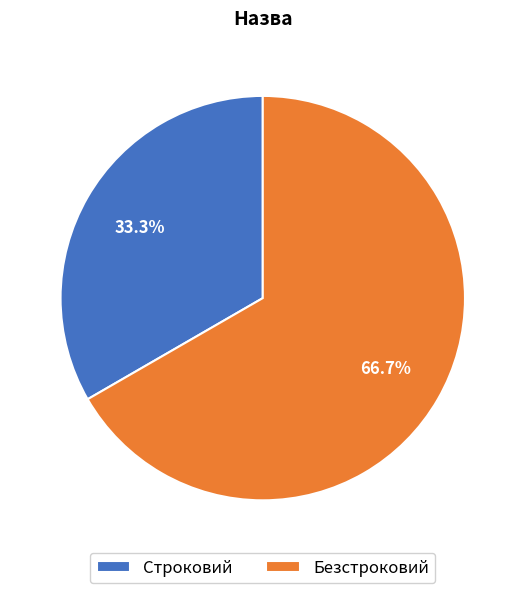

True or false: Строковий accounts for 39% of the total.

False